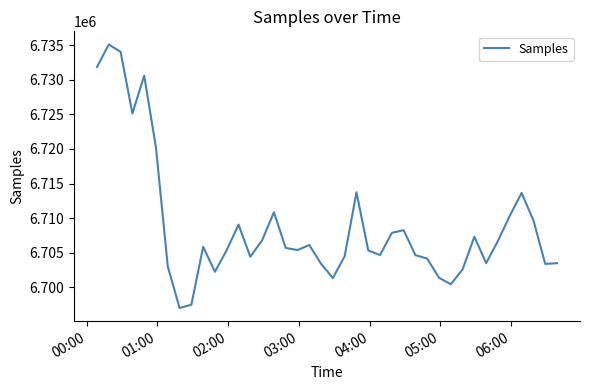

What is the sum of all values?

268357229